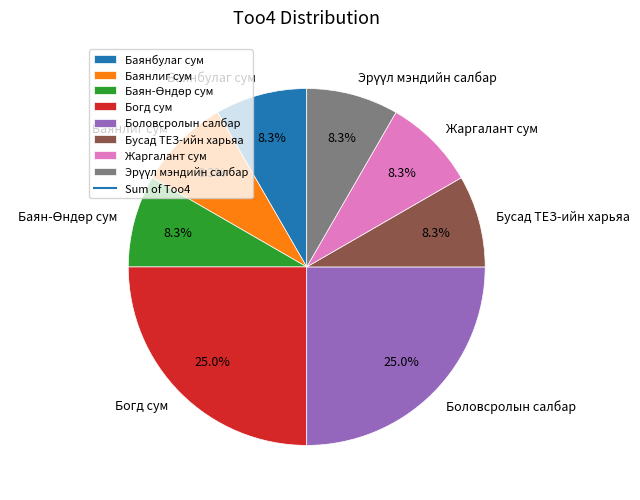

Approximately how many times larger is the value at Баянбулаг сум compared to Бусад ТЕЗ-ийн харьяа?

1.0